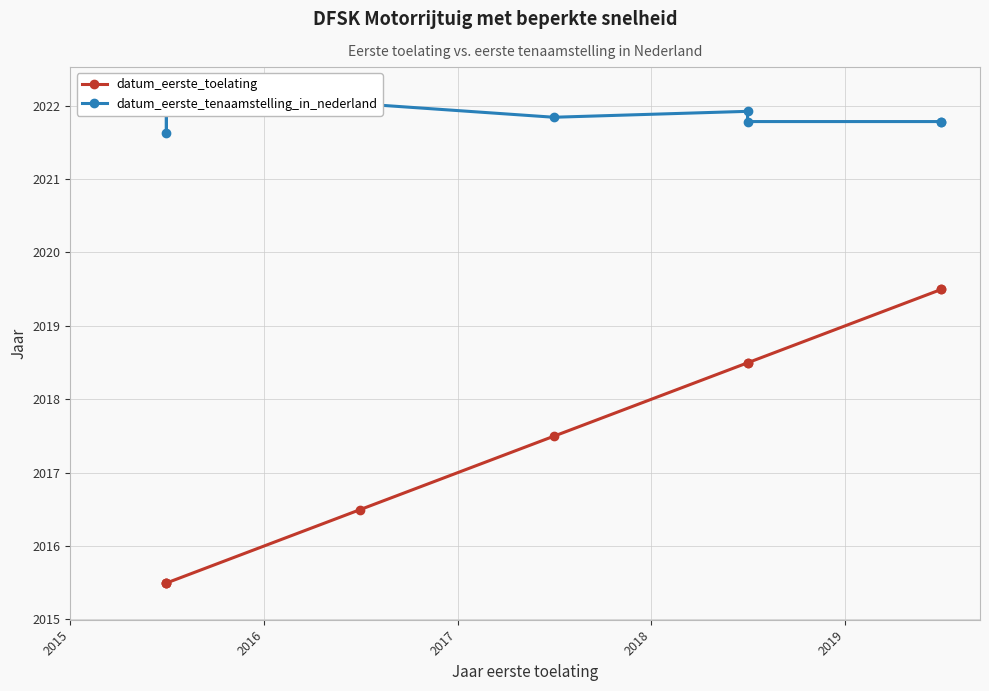

True or false: datum_eerste_toelating and datum_eerste_tenaamstelling_in_nederland cross at least once.

False